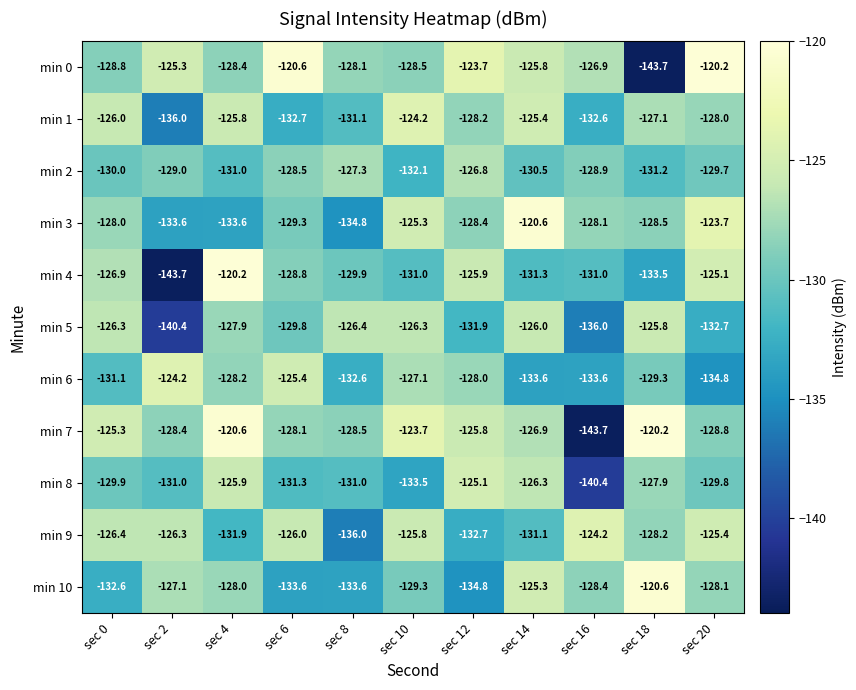

What is the spread (max minus min) of values at sec 20?

14.6